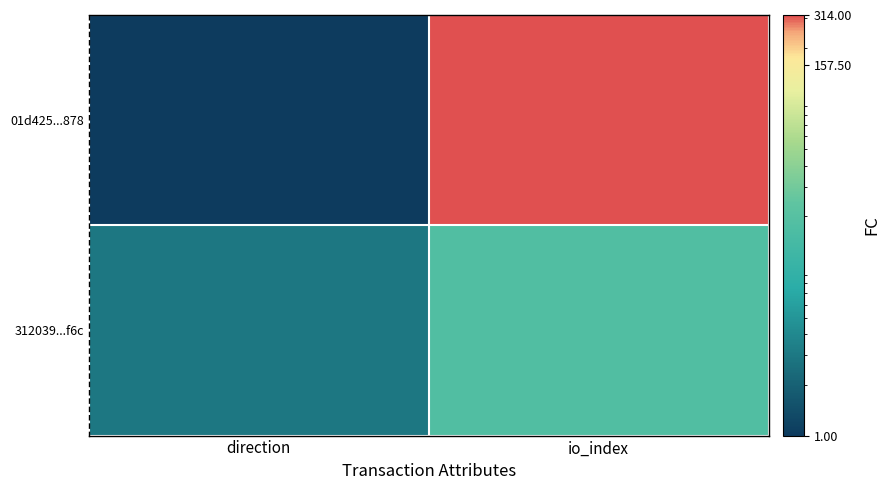

Which has a higher value, io_index or direction?

io_index